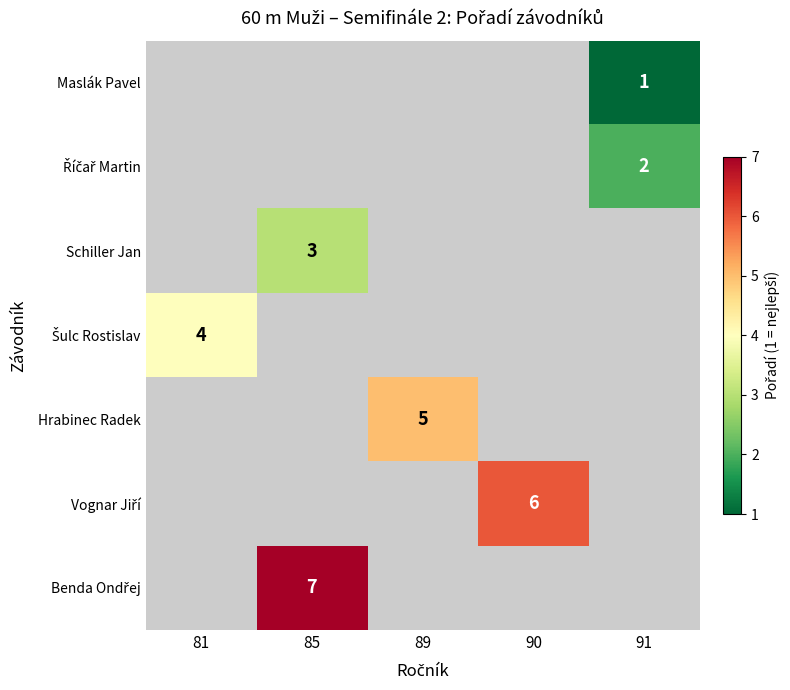

How many series are shown in this chart?

7